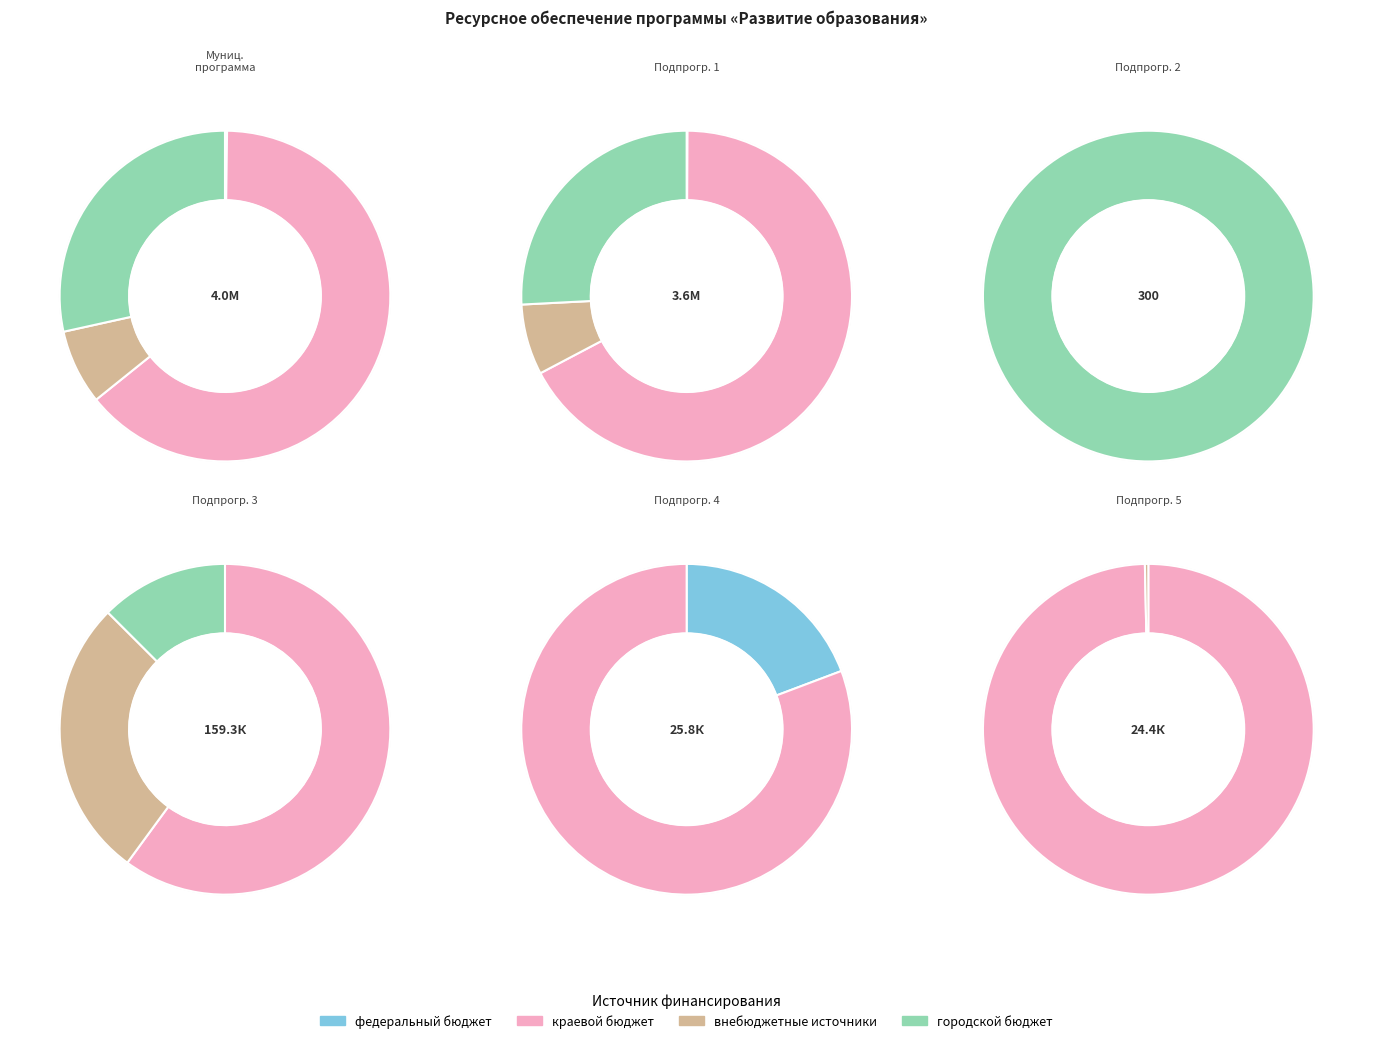

Is there a majority slice in this chart?

Yes